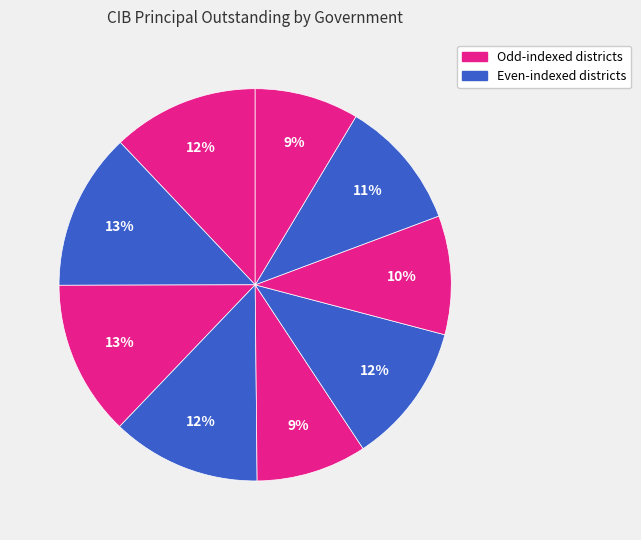

Count the number of slices in the pie.

9